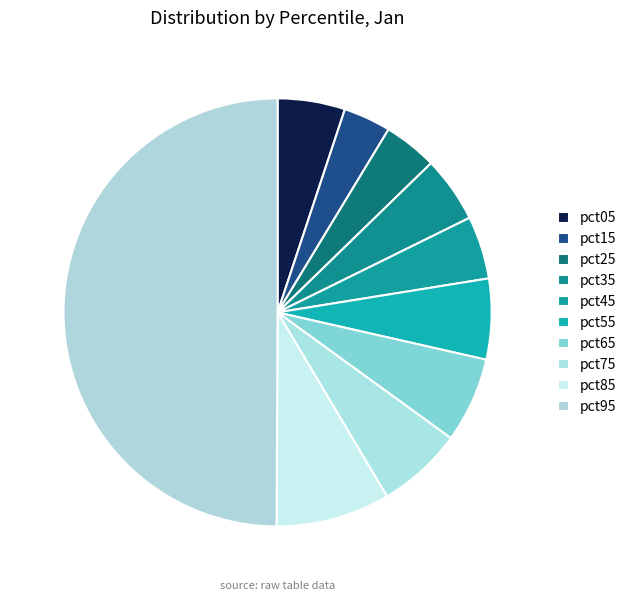

How many segments does this pie chart have?

10